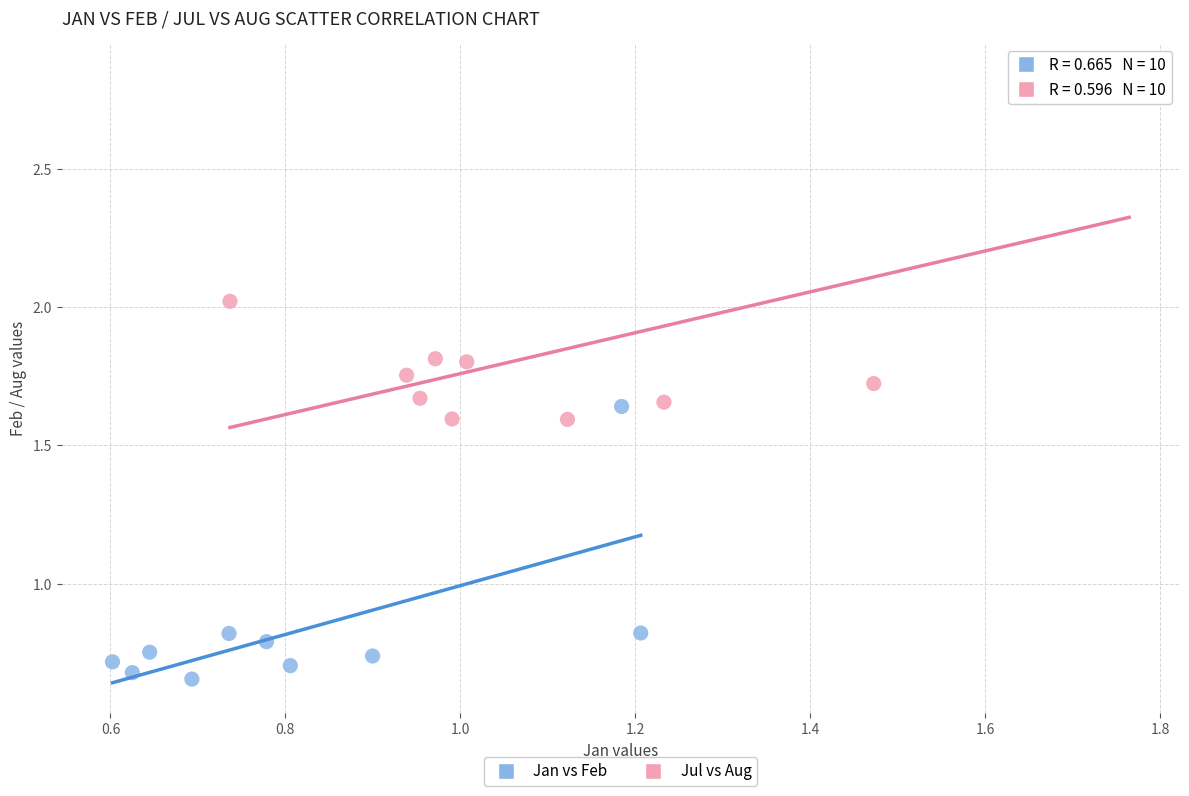

Which series reaches the maximum Y coordinate?

Jul vs Aug